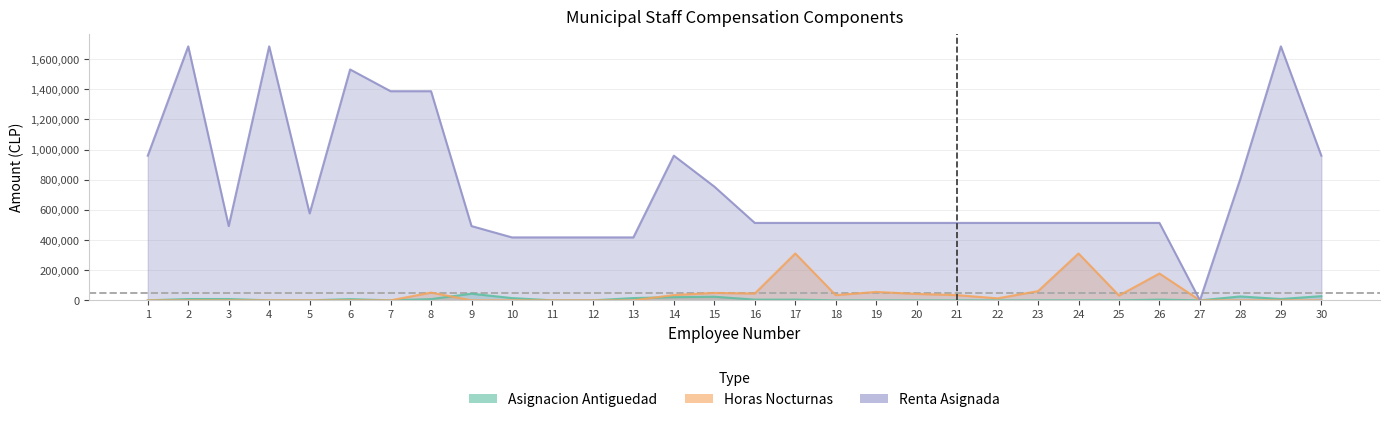

How many lines are shown in the chart?

3